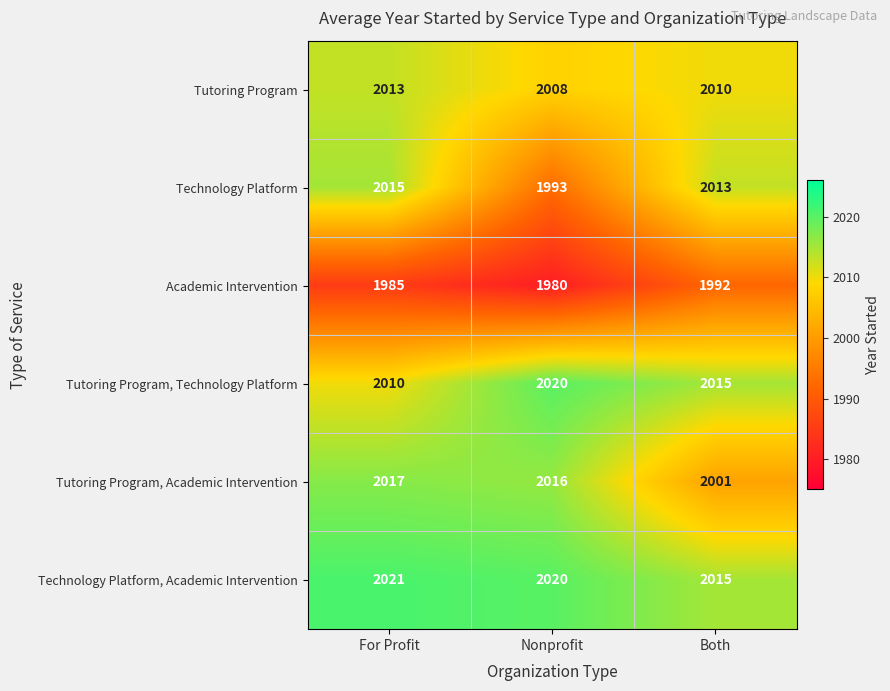

What is the difference between the Tutoring Program, Academic Intervention values at Nonprofit and Both?

15